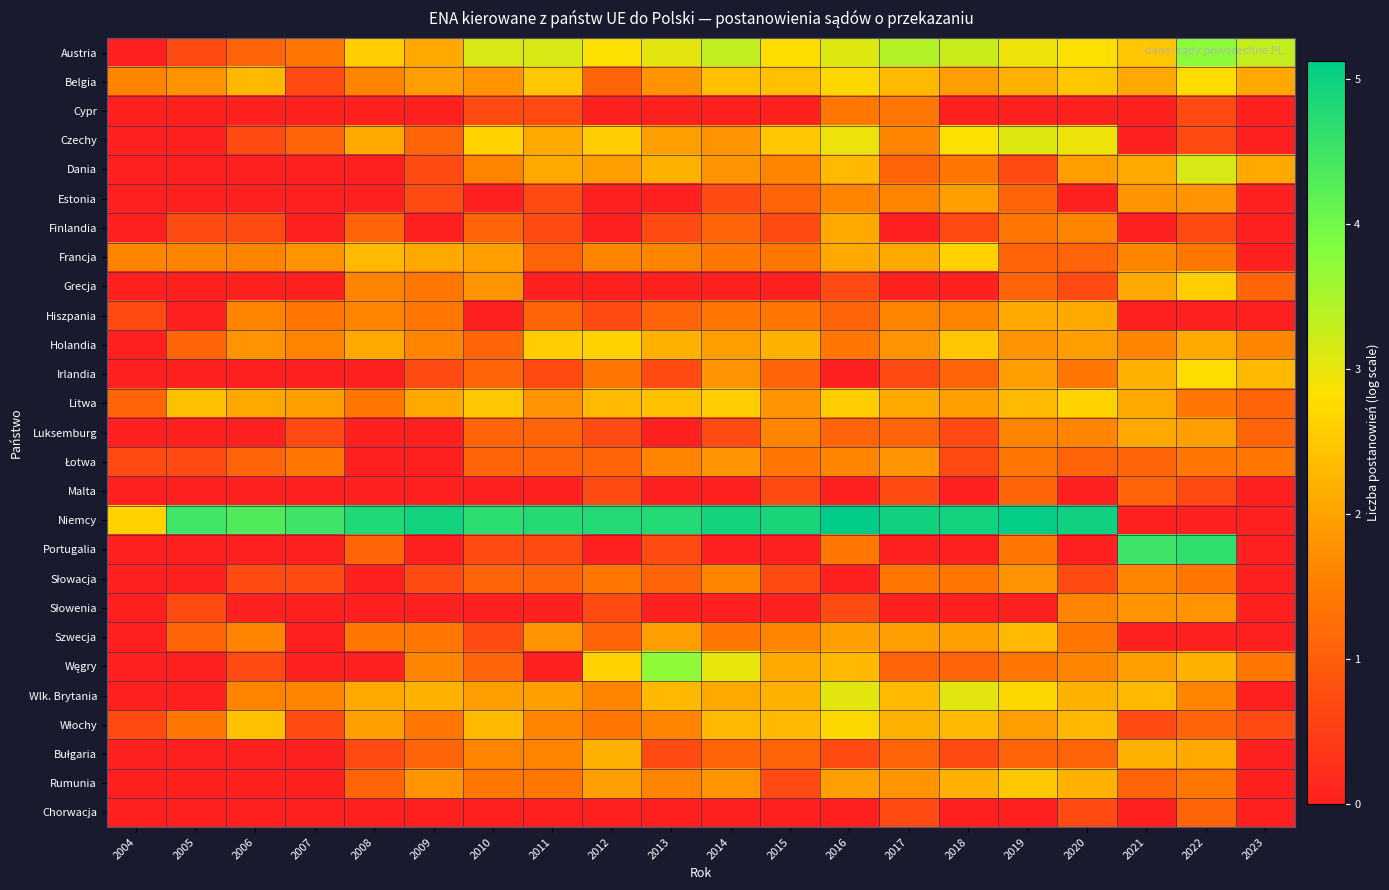

Count the number of data series in this chart.

27